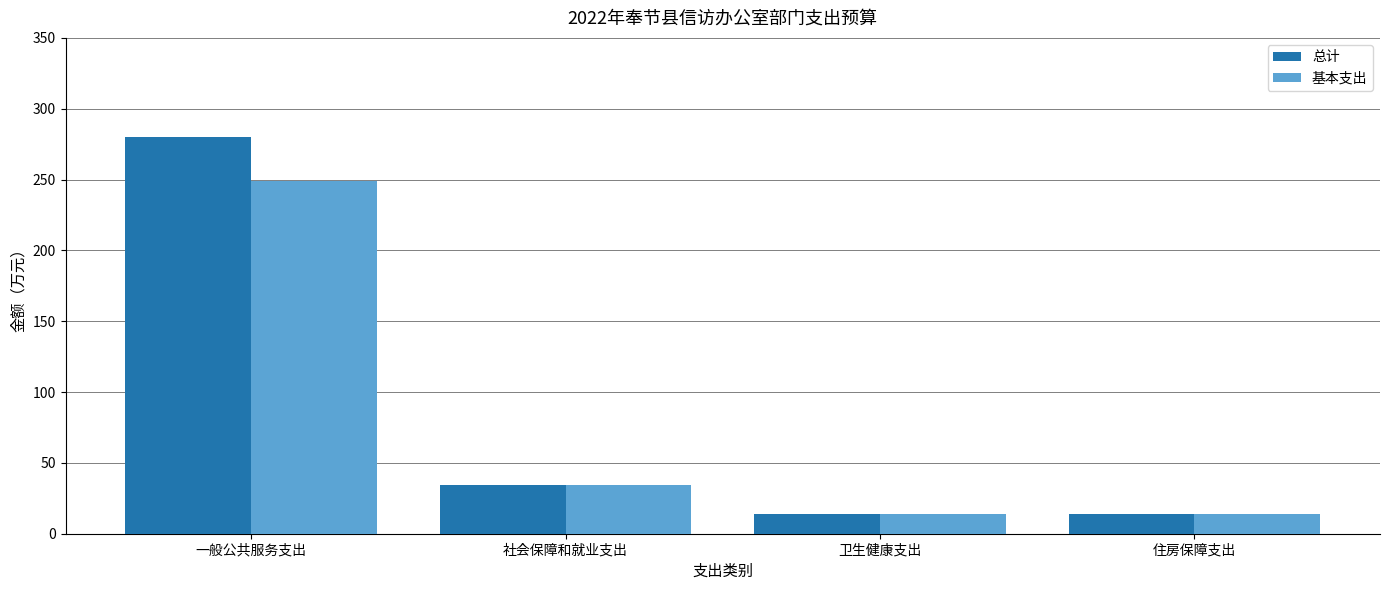

Rank the series by their average value, from highest to lowest.

总计, 基本支出